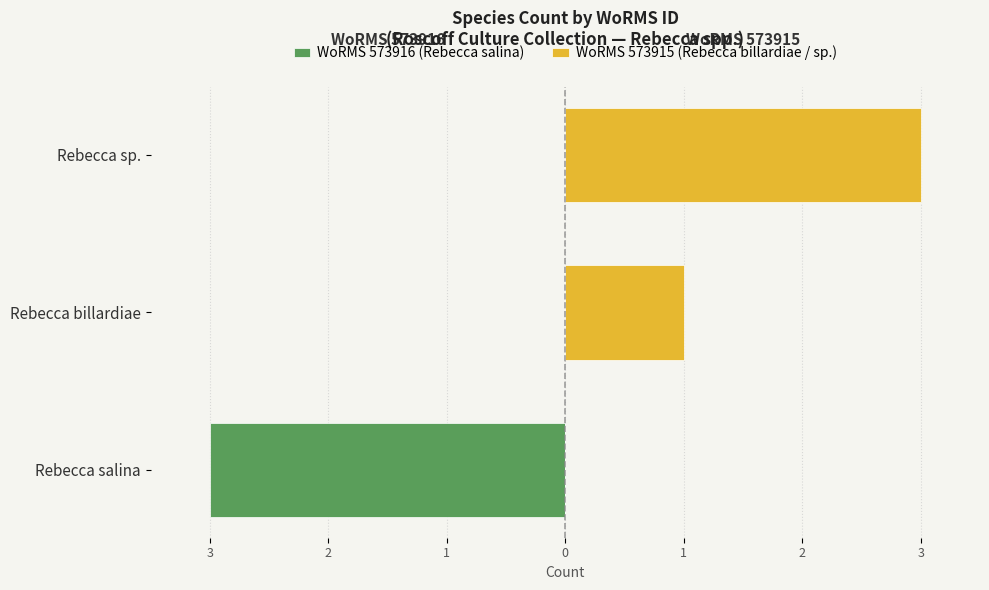

The WoRMS 573916 (Rebecca salina) series shows 0 at Rebecca billardiae. True or false?

True